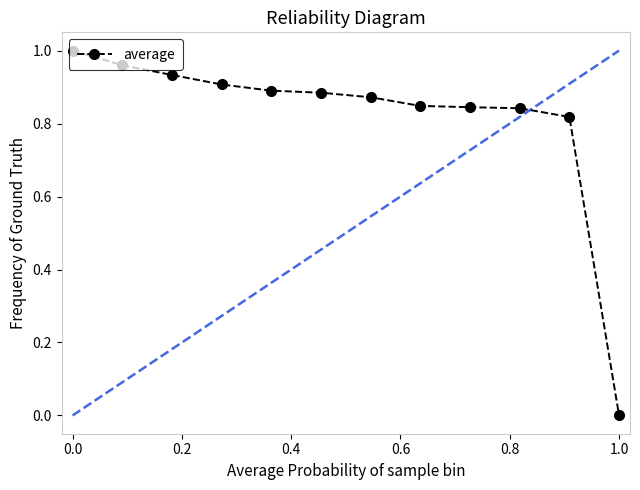

What is the sum of all values?

9.8